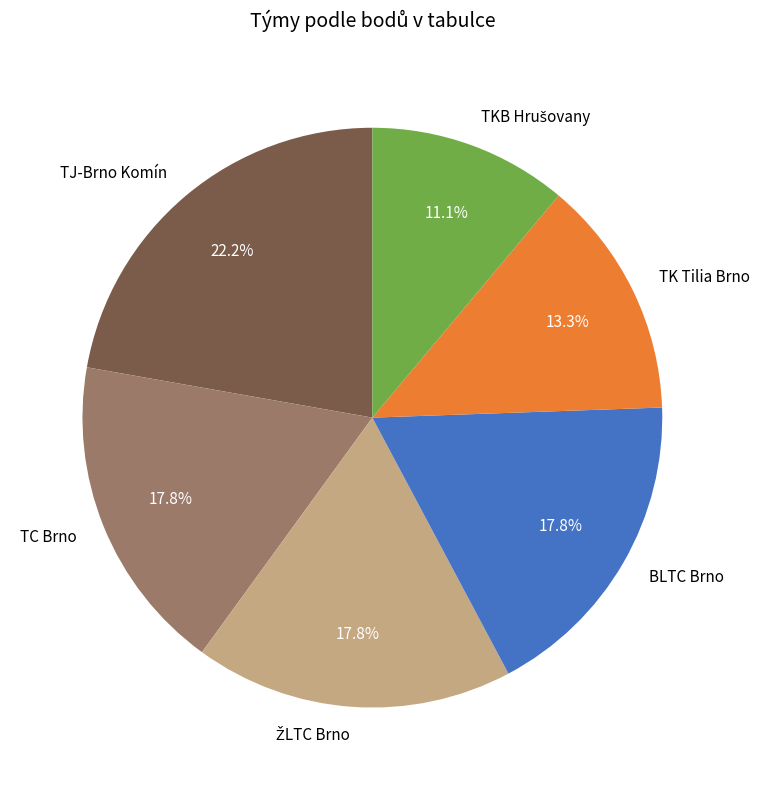

Does BLTC Brno represent more than half of the total?

No